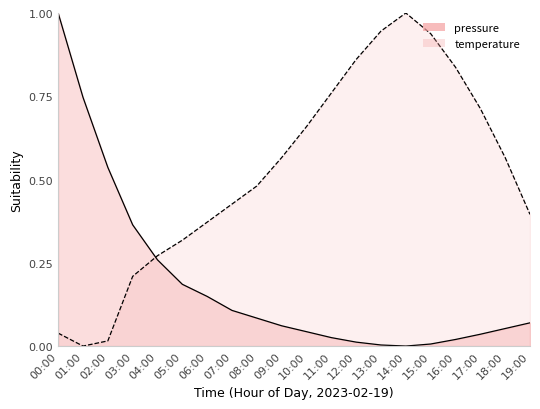

What is the label of the 17th point from the left?

16:00